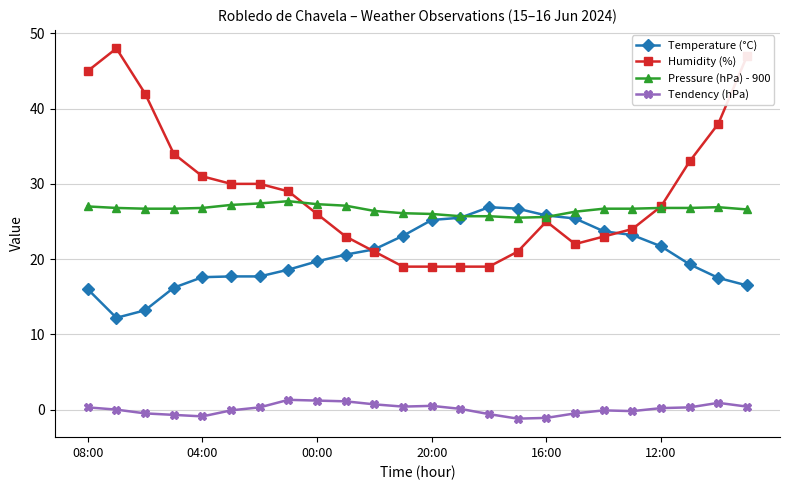

True or false: Tendency (hPa) and Pressure (hPa) - 900 cross at least once.

False